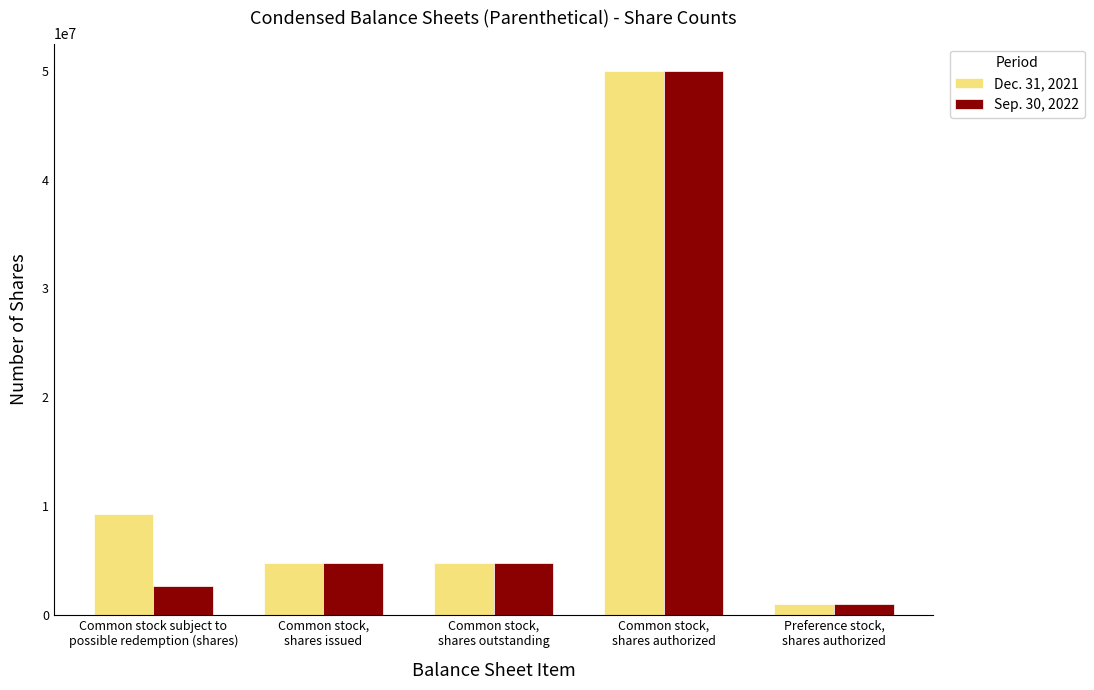

Which category has the lowest value across all series?

Preference stock,
shares authorized